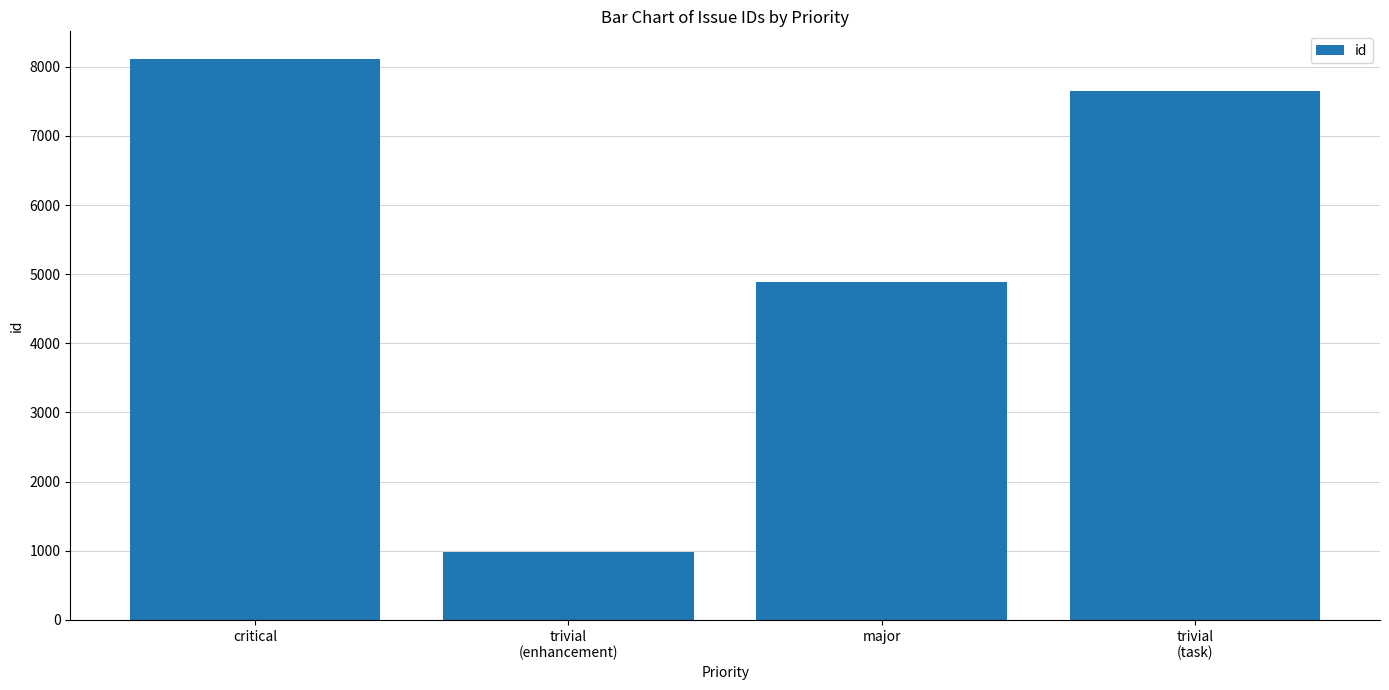

Reading left to right, extract all data points from this chart.

critical=8107	trivial
(enhancement)=987	major=4888	trivial
(task)=7653